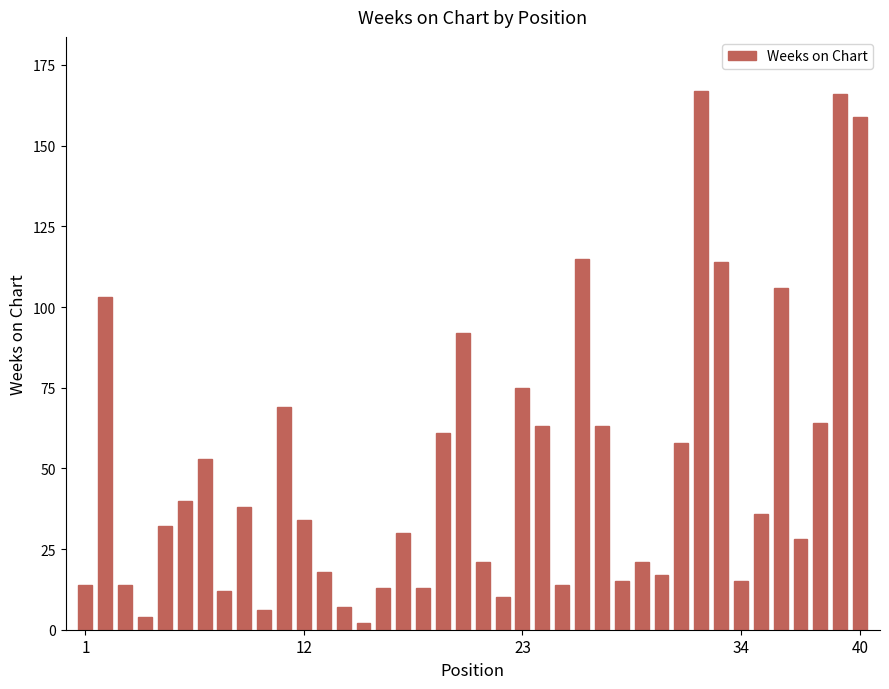

What is the sum of all values?

1982